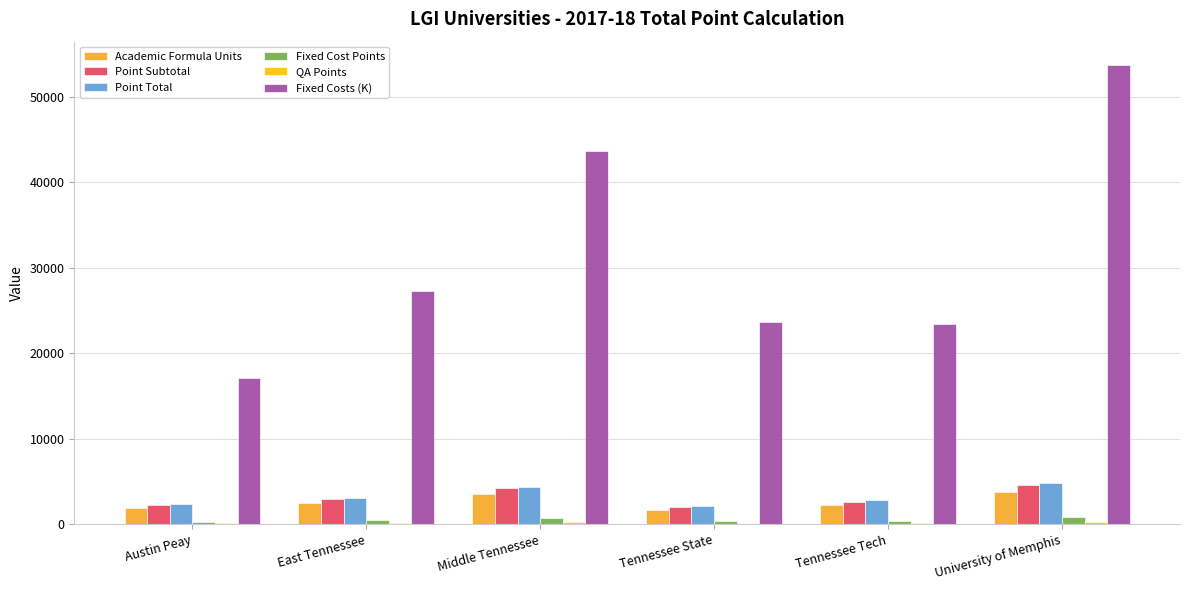

Which series has the largest total across all categories?

Fixed Costs (K)